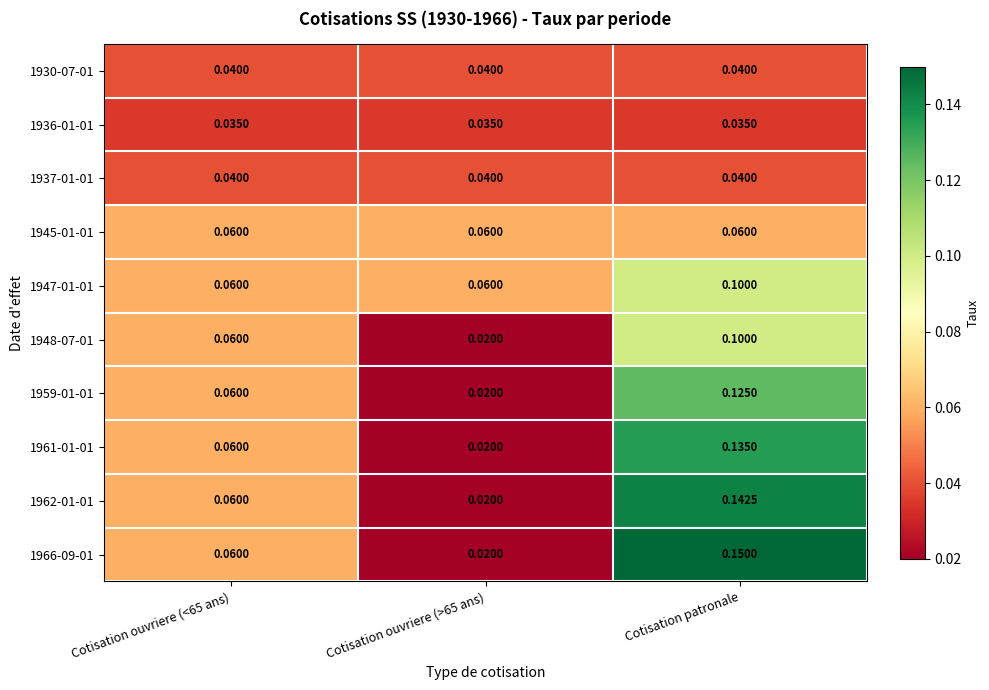

At which category is the sum across all series the highest?

Cotisation patronale